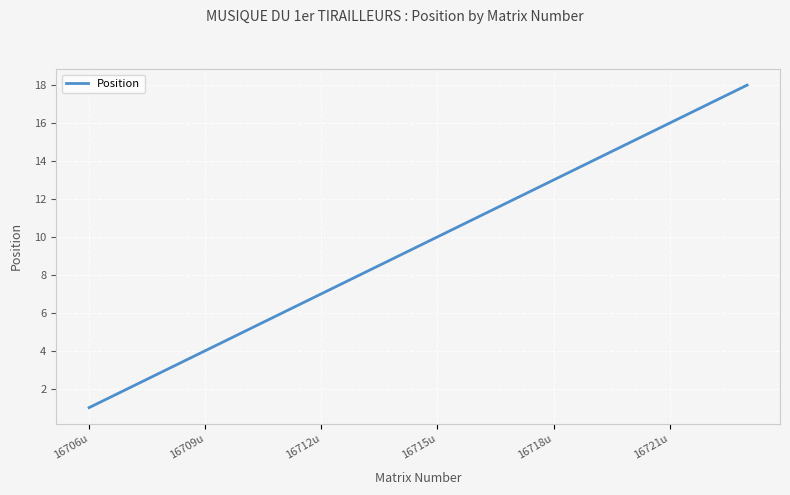

What is the difference between the maximum and minimum values?

17